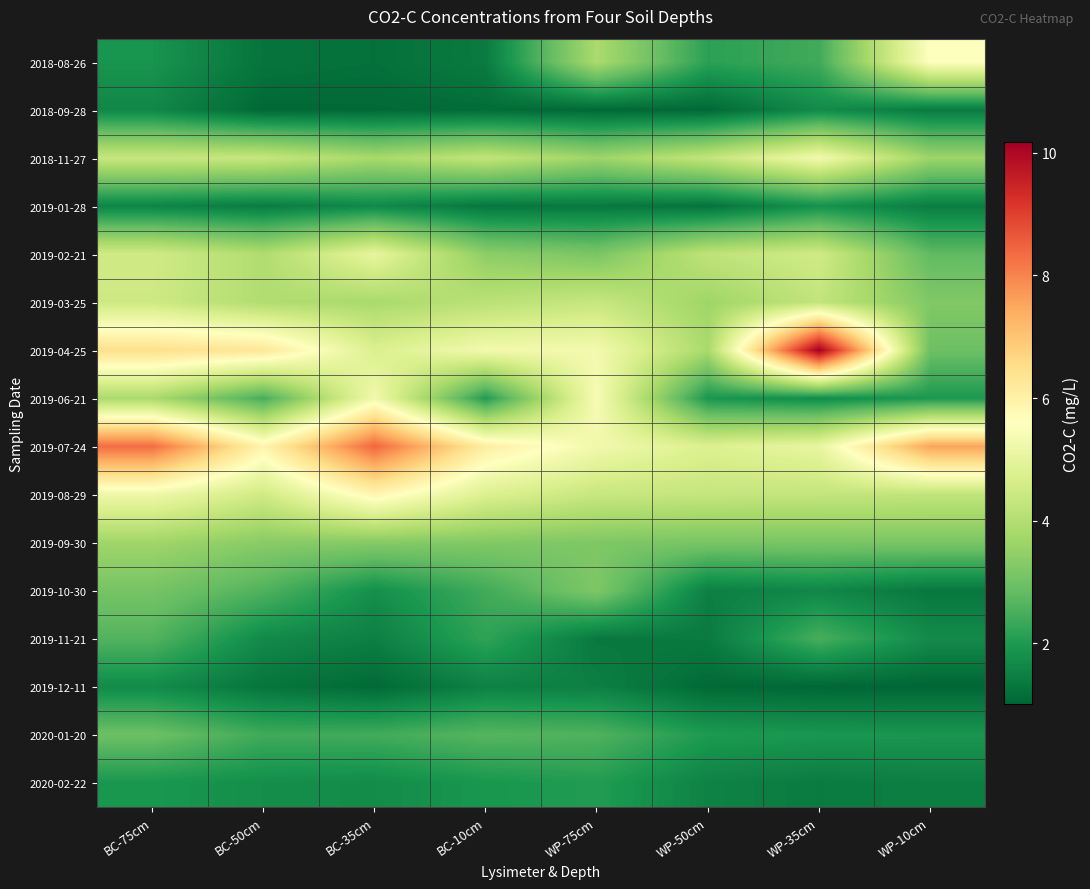

What is the difference between the highest and lowest values at WP-35cm?

9.1